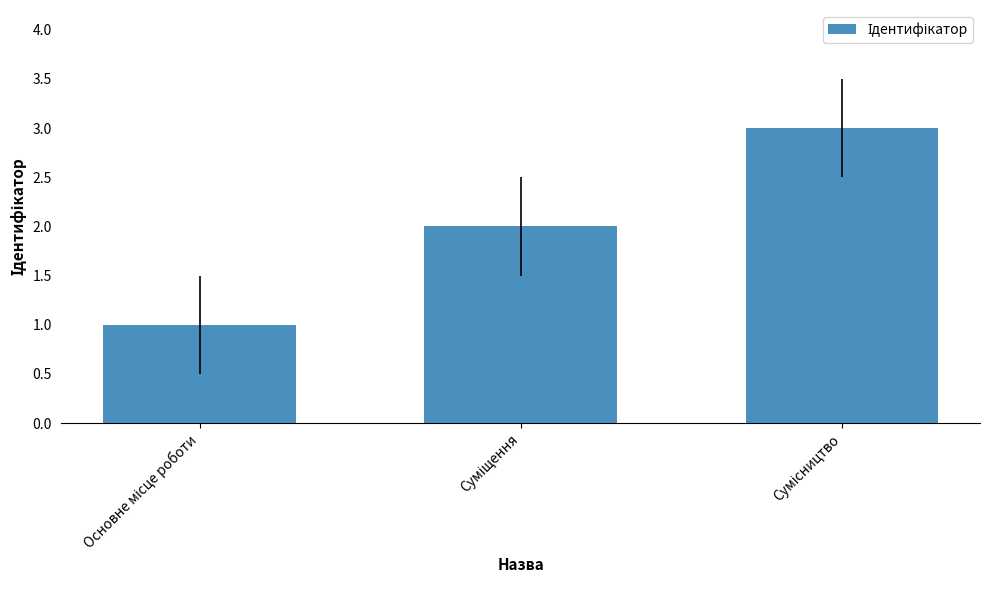

What is the sum of all values?

6